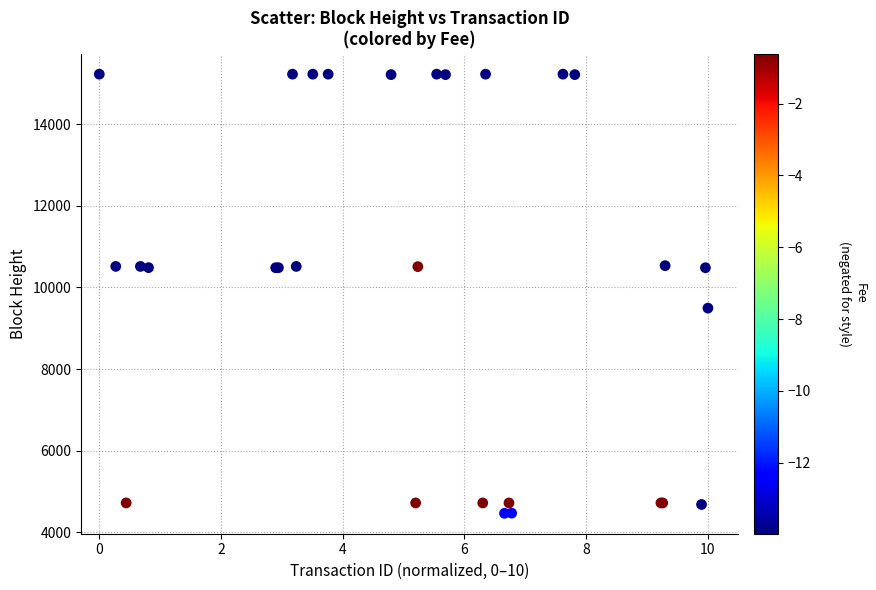

What Y value in the scatter plot is closest to 9845?

9493